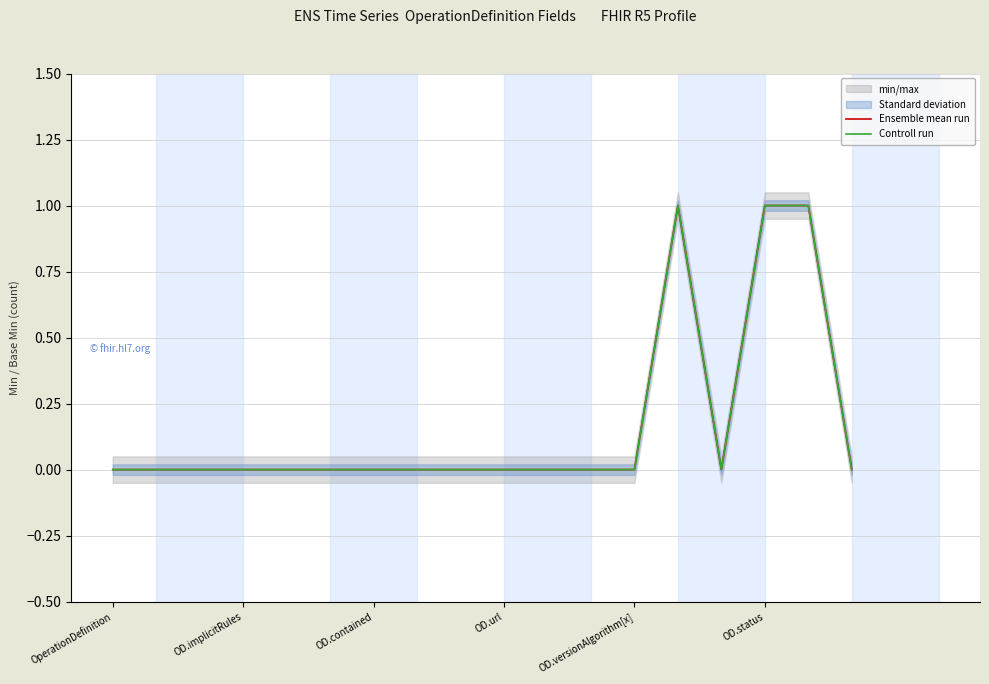

In Controll run, how many points are lower than both neighbors (excluding endpoints)?

1